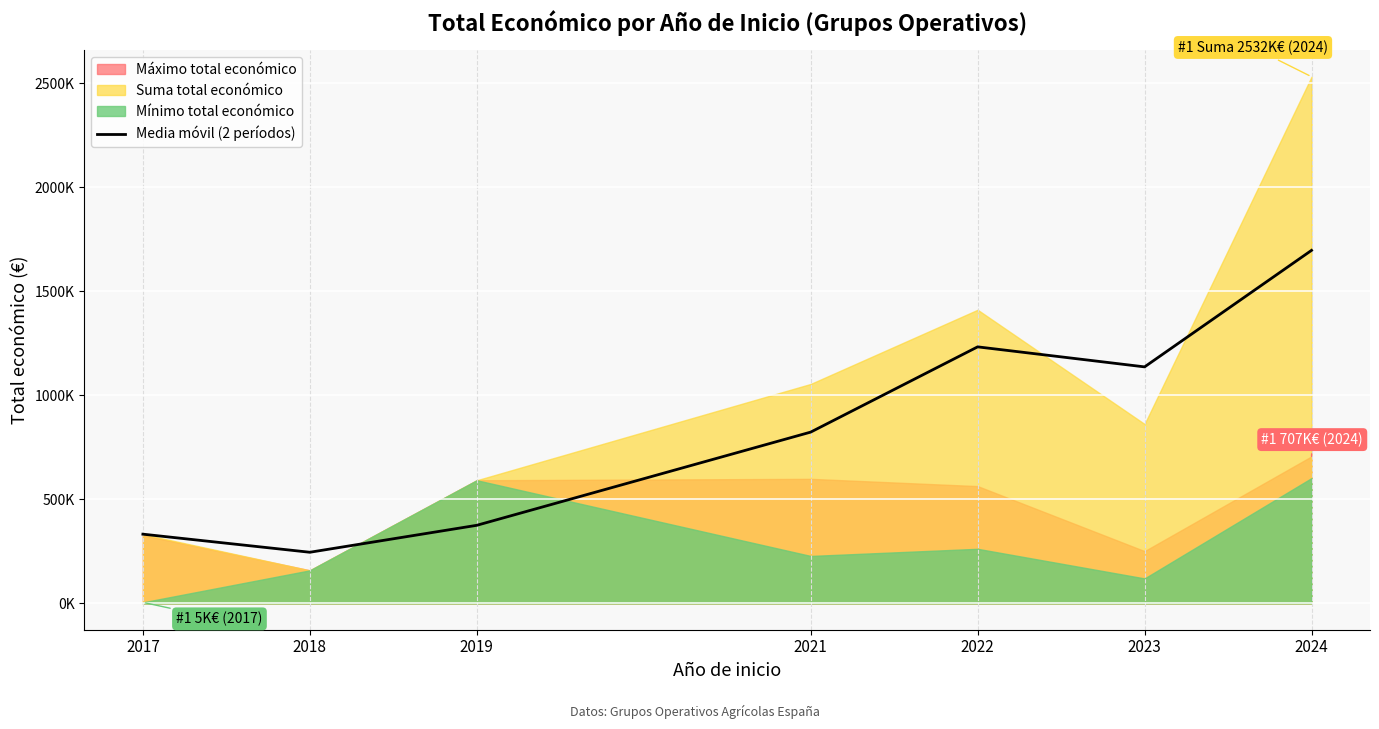

What is the value of the 3rd point from the left?

375349.0